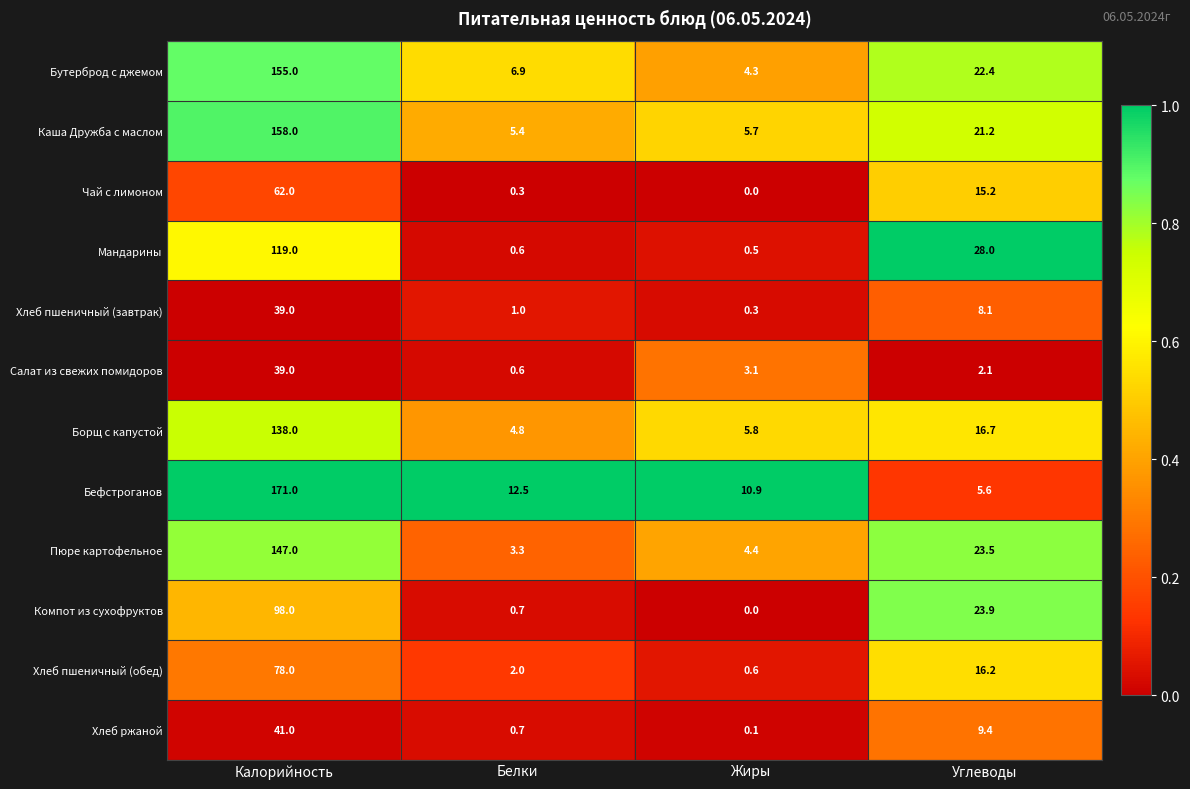

What is the spread (max minus min) of values at Белки?

12.2